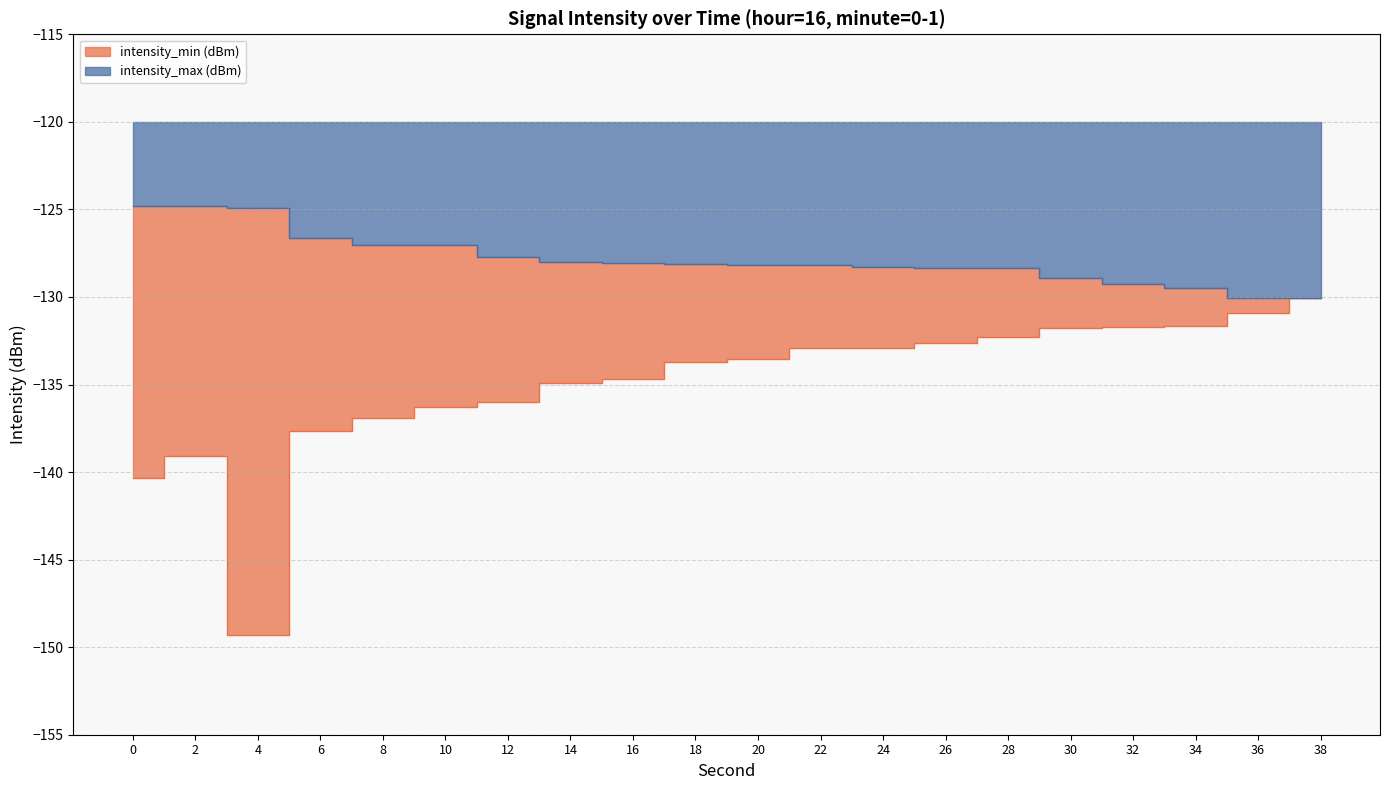

How many data points in intensity_min are less than -133?

11